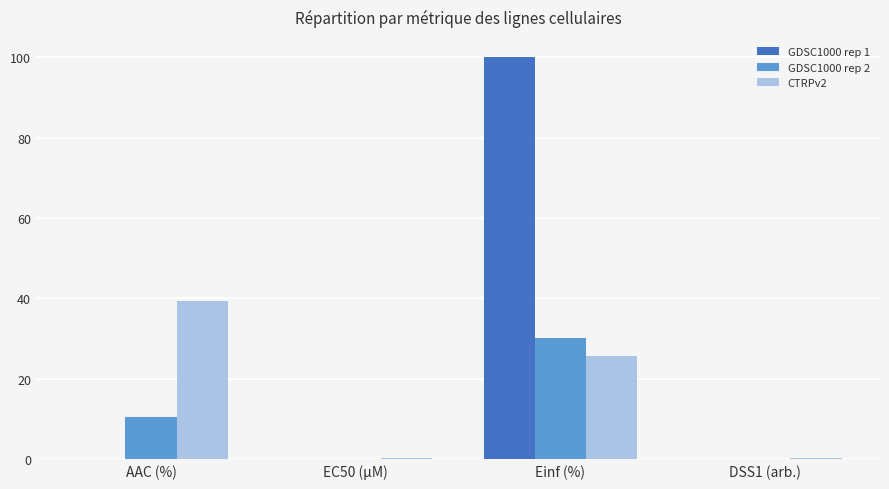

The GDSC1000 rep 1 series shows -56.9 at DSS1 (arb.). True or false?

False